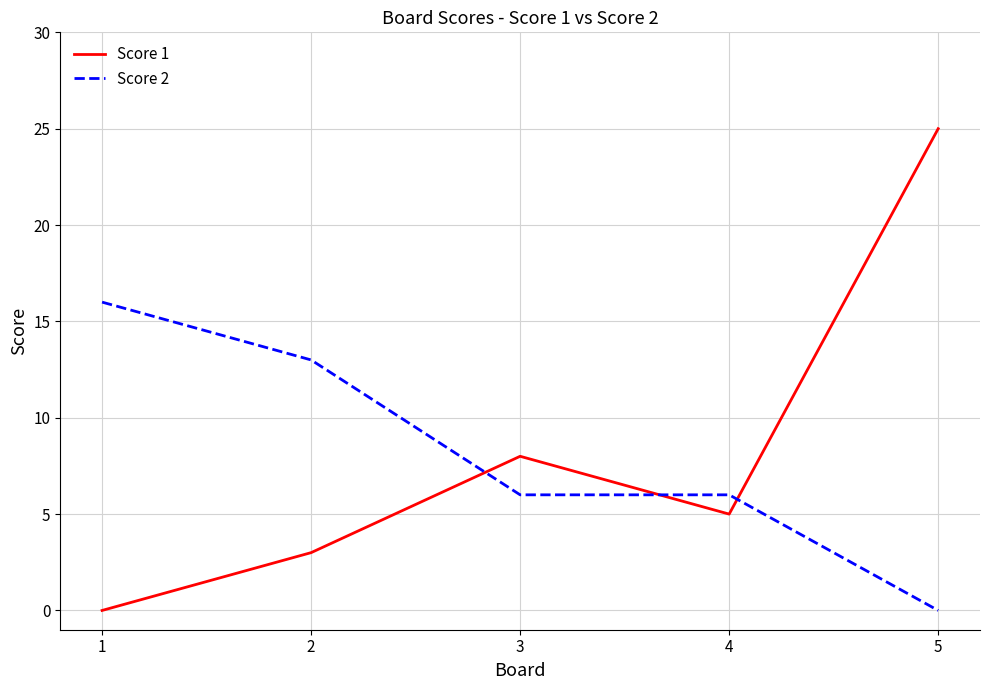

Between 4 and 5, which series saw the biggest shift?

Score 1